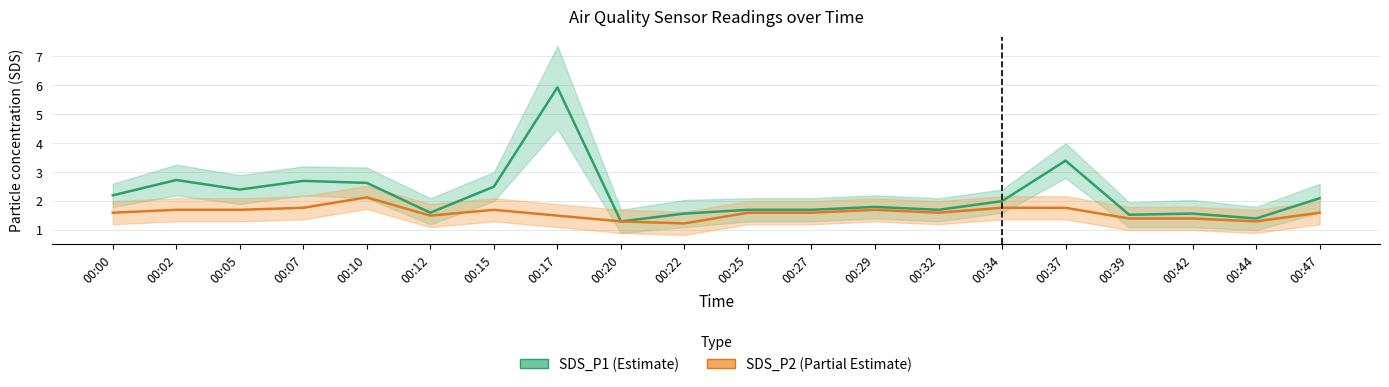

Which has a higher value, 00:15 or 00:05?

00:15